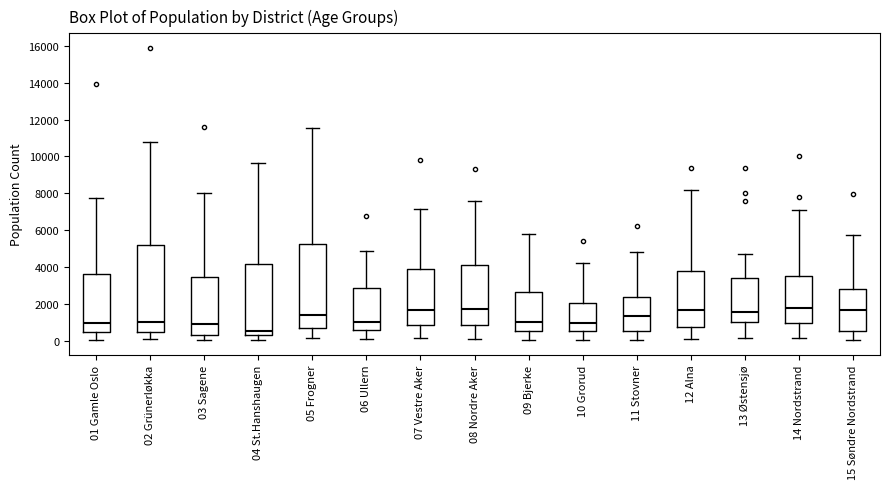

Where does the upper whisker of the box for 11 Stovner end on the y-axis? The values are not printed on the chart, so give them approximately, as read against the axis.

4800